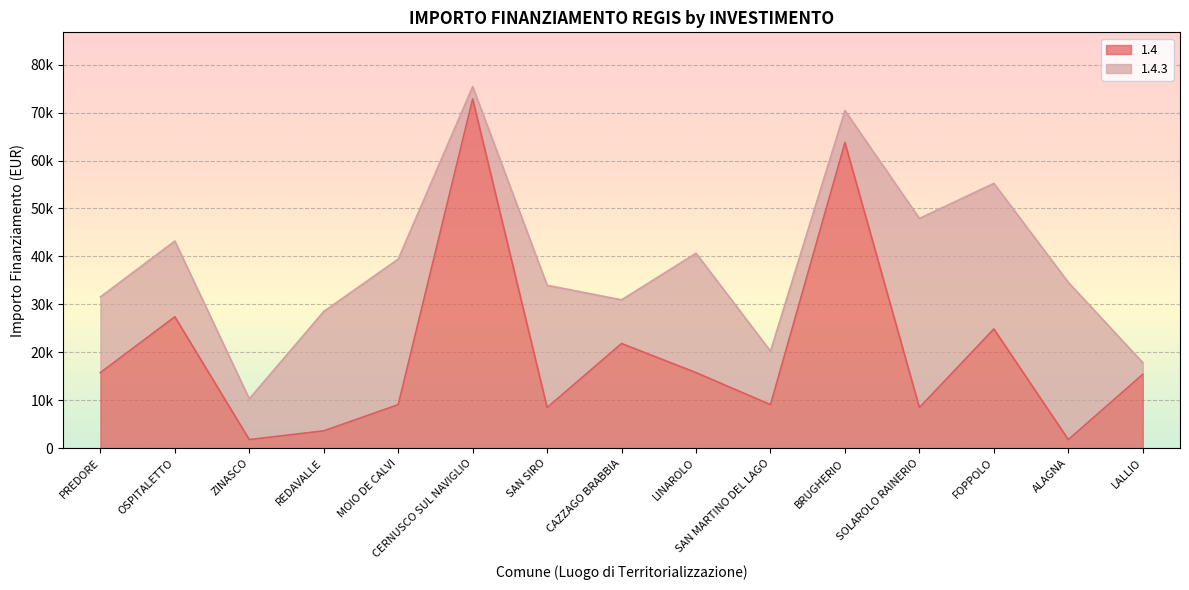

Does the chart display data point markers on the line(s)?

No